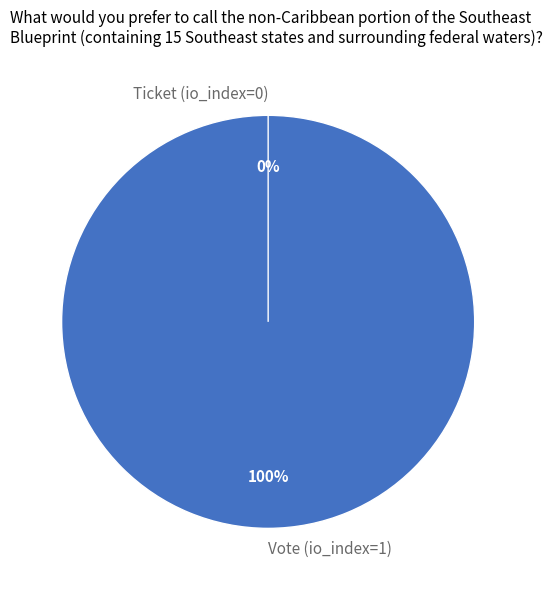

Is the sum of Ticket (io_index=0) and Vote (io_index=1) greater than half?

Yes